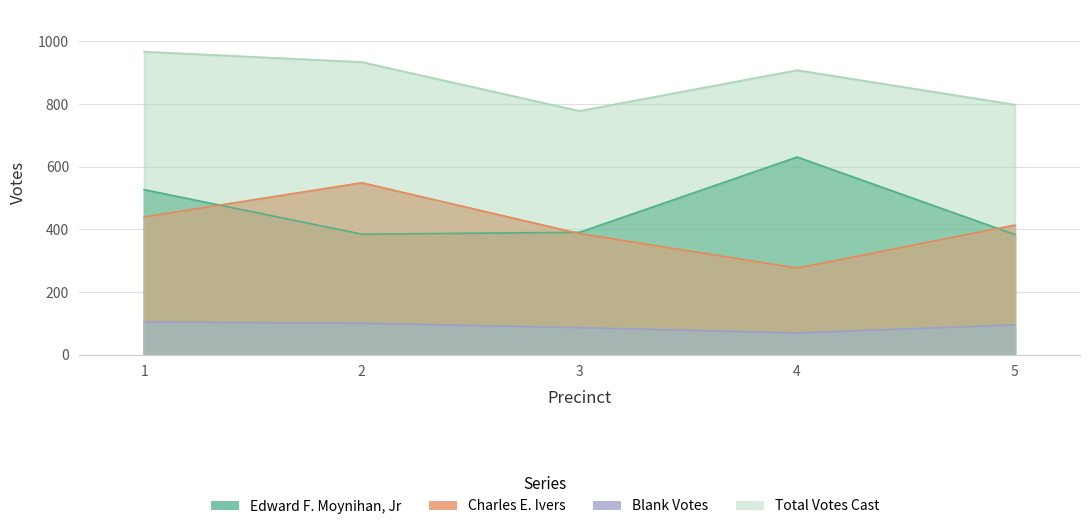

Reading left to right, list all the values displayed in this chart.

Edward F. Moynihan, Jr: 527	385	391	631	384
Charles E. Ivers: 440	549	387	277	414
Blank Votes: 105	101	87	70	96
Total Votes Cast: 967	934	778	908	798